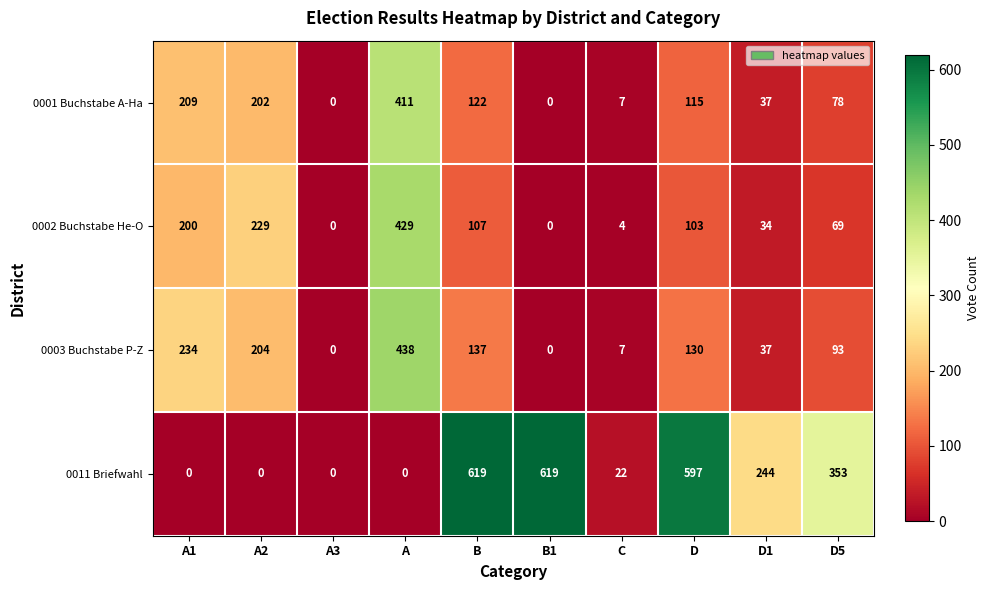

Which series changed the most between D and D1?

0011 Briefwahl